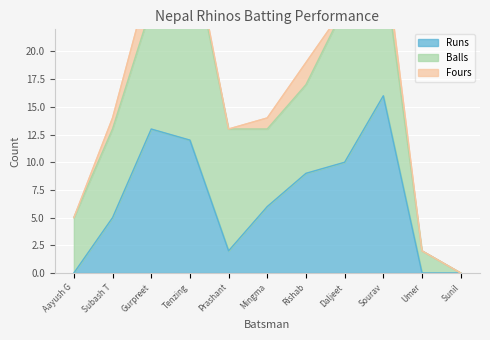

True or false: Runs and Fours cross at least once.

False